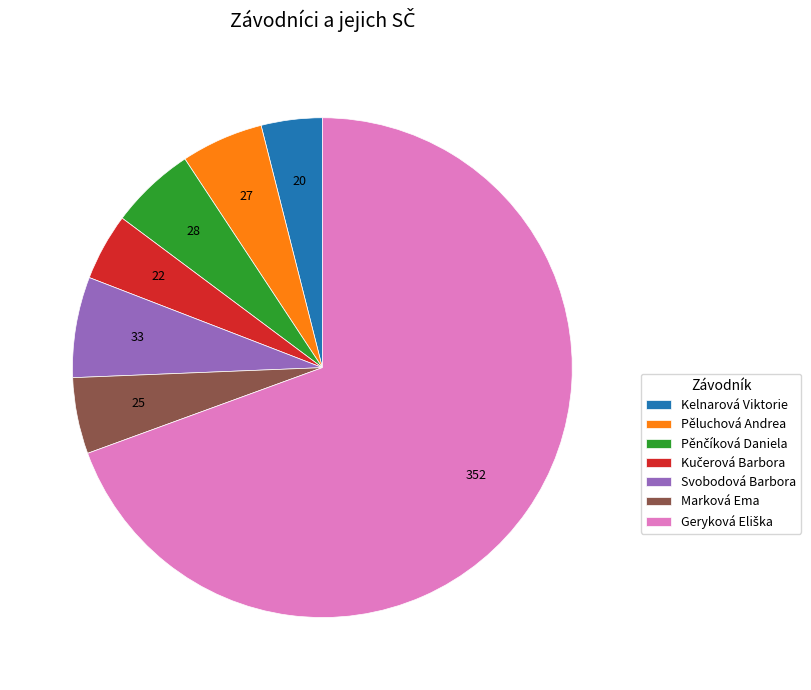

Is the sum of Kelnarová Viktorie and Marková Ema greater than half?

No